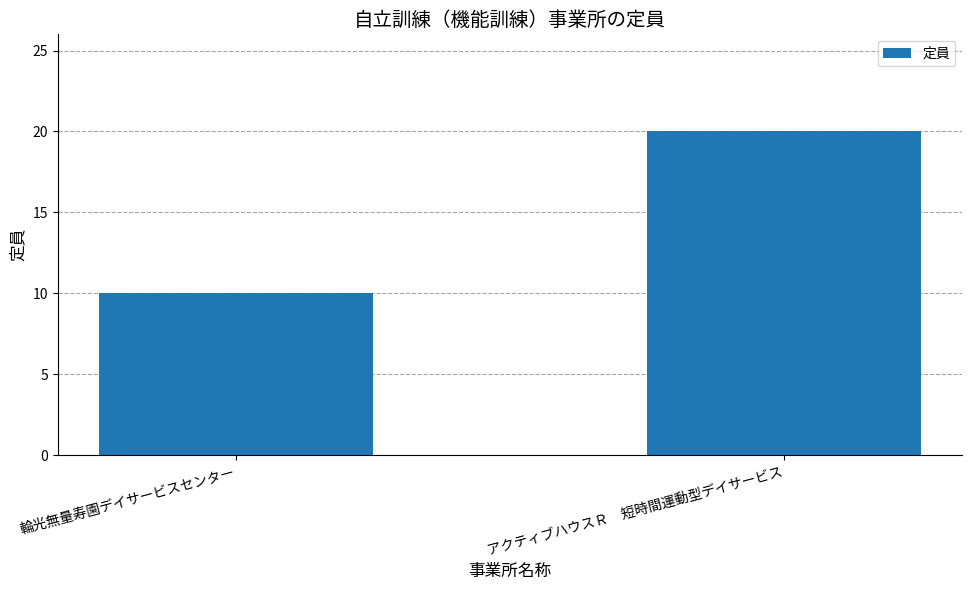

The value at アクティブハウスＲ　短時間運動型デイサービス is 6. True or false?

False